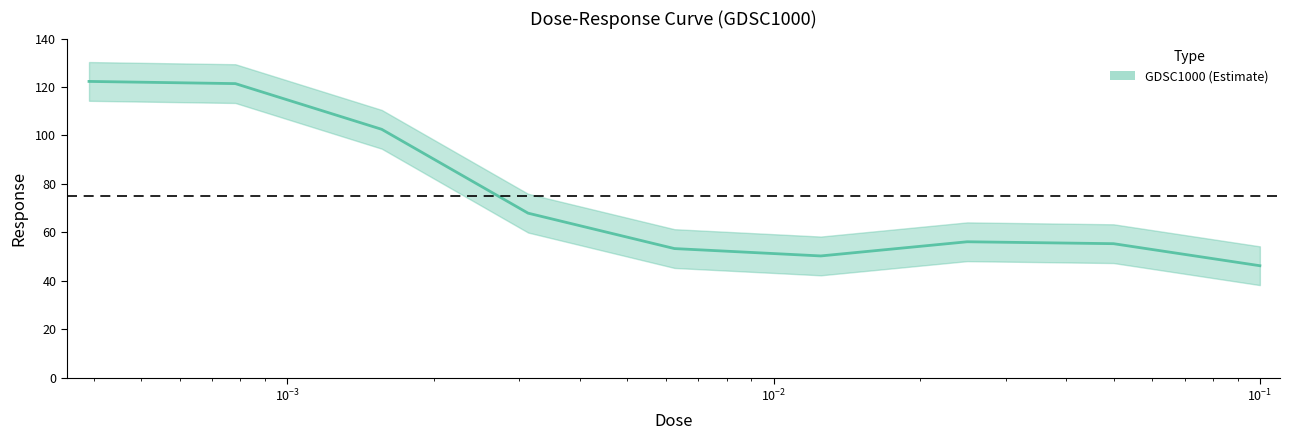

The chart shows a value of 102.5 at 0.0015625. True or false?

True